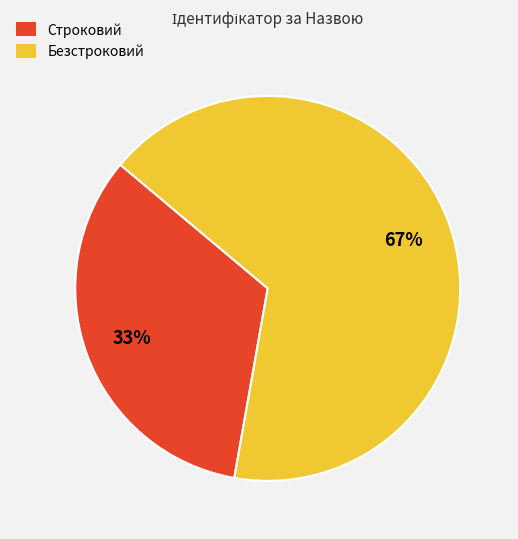

What is the smallest slice in the pie chart?

Строковий